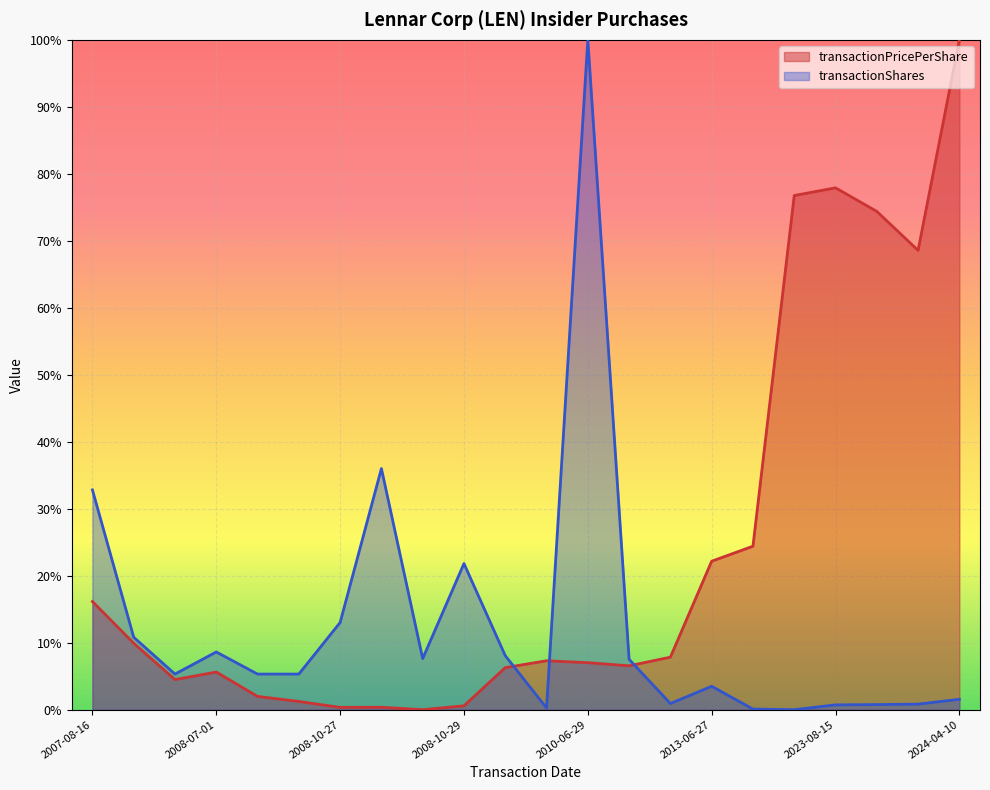

Which series has the largest total across all categories?

transactionPricePerShare